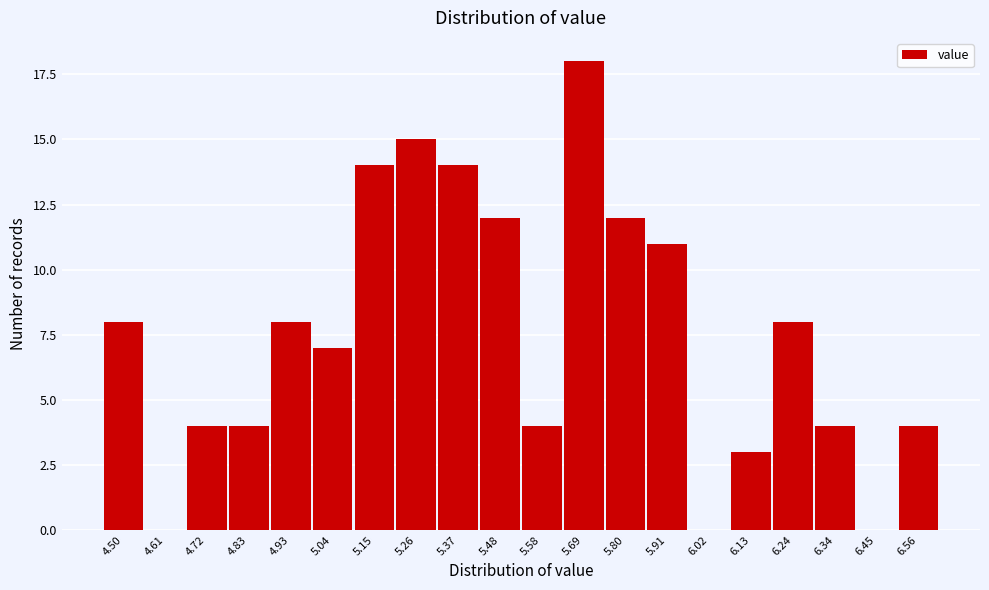

Reading right to left, list all the values displayed in this chart.

6.56=4	6.45=0	6.34=4	6.24=8	6.13=3	6.02=0	5.91=11	5.80=12	5.69=18	5.58=4	5.48=12	5.37=14	5.26=15	5.15=14	5.04=7	4.93=8	4.83=4	4.72=4	4.61=0	4.50=8